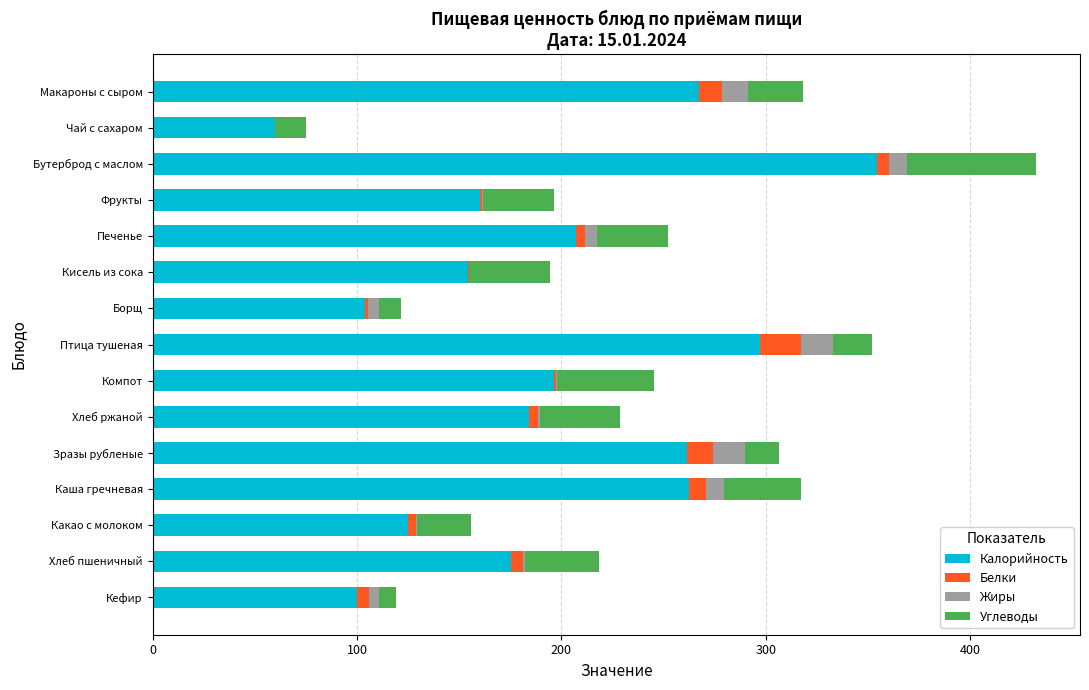

At which category is the sum across all series the highest?

Бутерброд с маслом